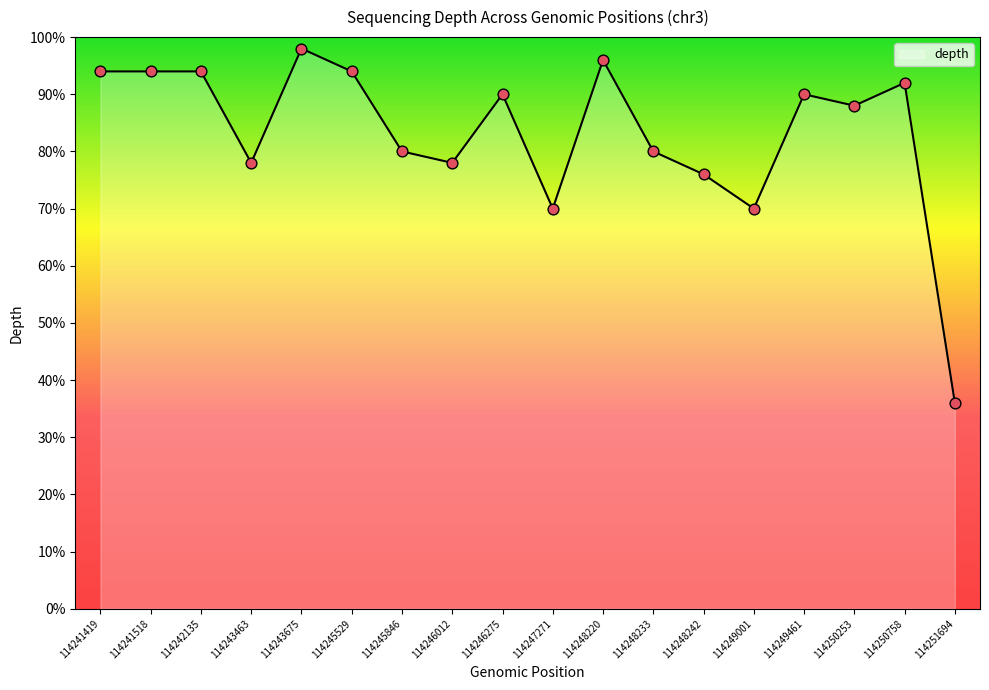

Between 114245529 and 114246012, which is larger?

114245529